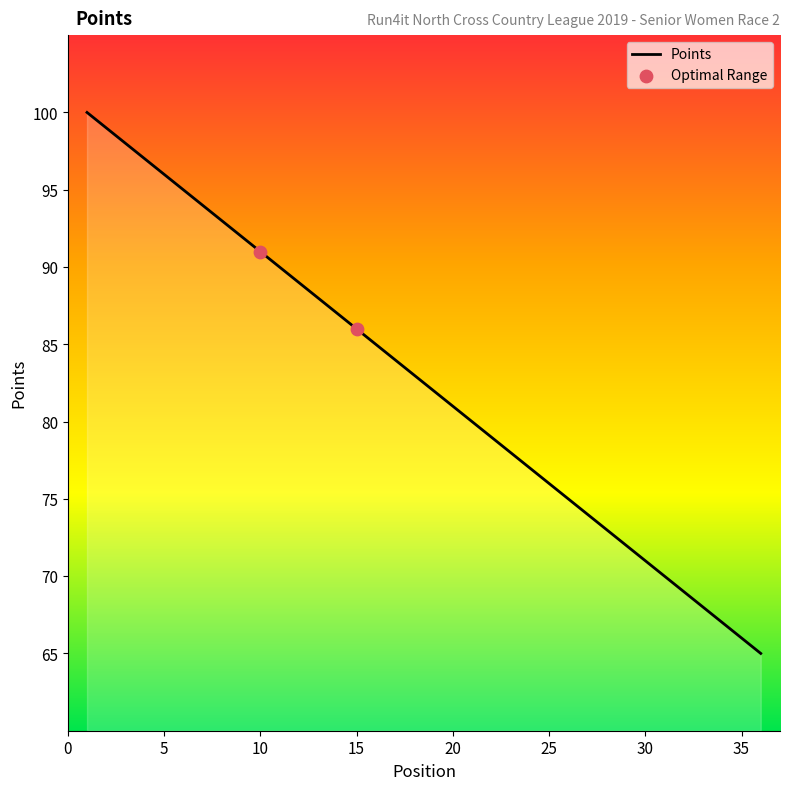

What is the difference between the maximum and minimum values?

35